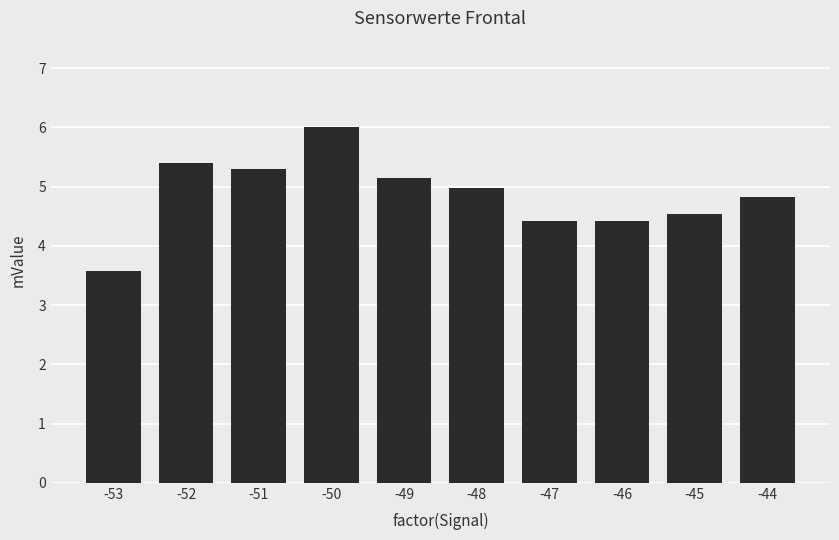

What value does the data have at -53?

3.6